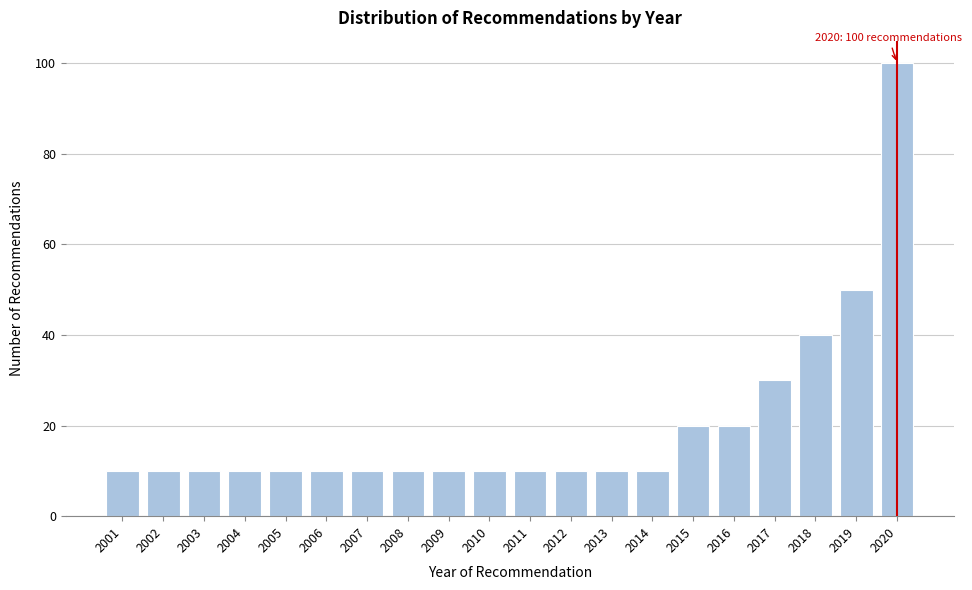

Reading left to right, transcribe all the data shown in this chart.

10	10	10	10	10	10	10	10	10	10	10	10	10	10	20	20	30	40	50	100